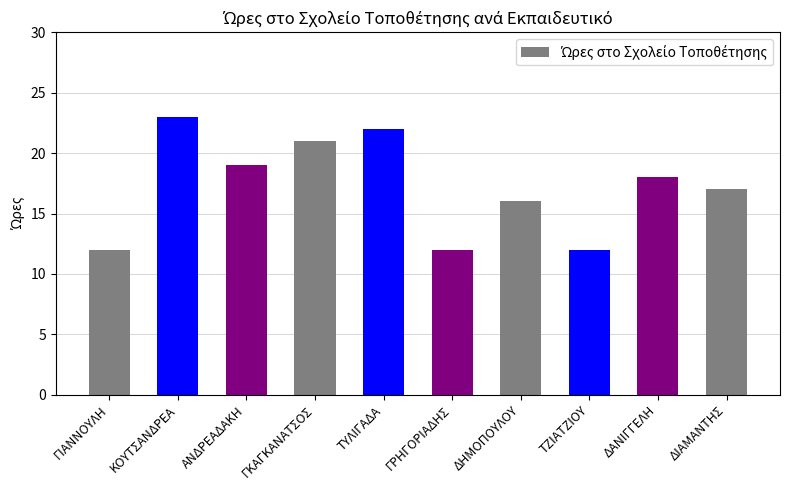

Reading right to left, extract all data points from this chart.

17	18	12	16	12	22	21	19	23	12